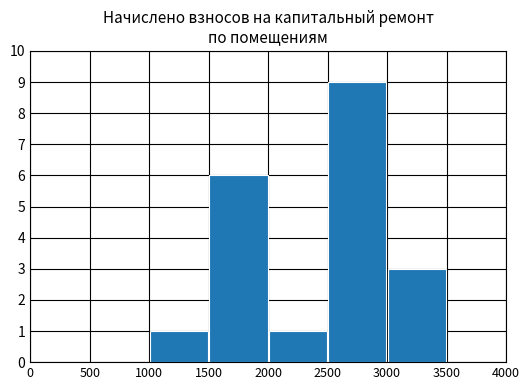

What is the greatest value displayed?

9